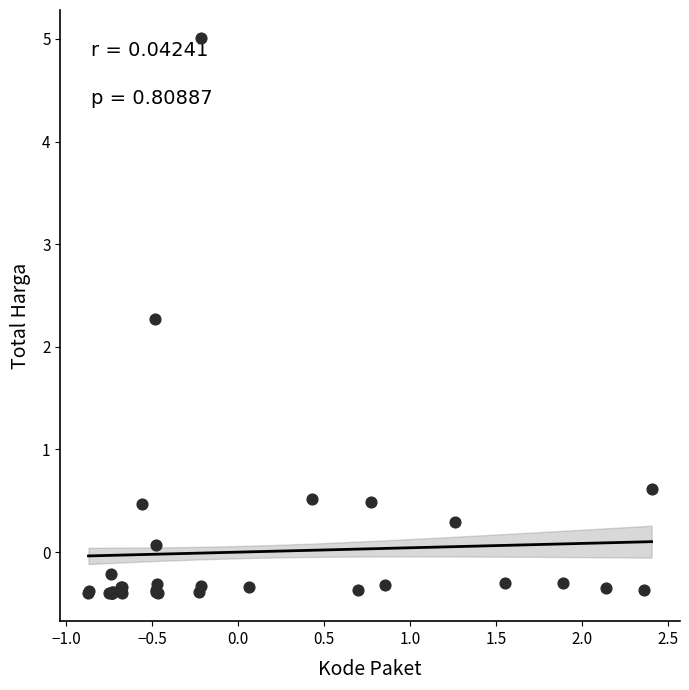

What Y value in the scatter plot is closest to 2?

2.3